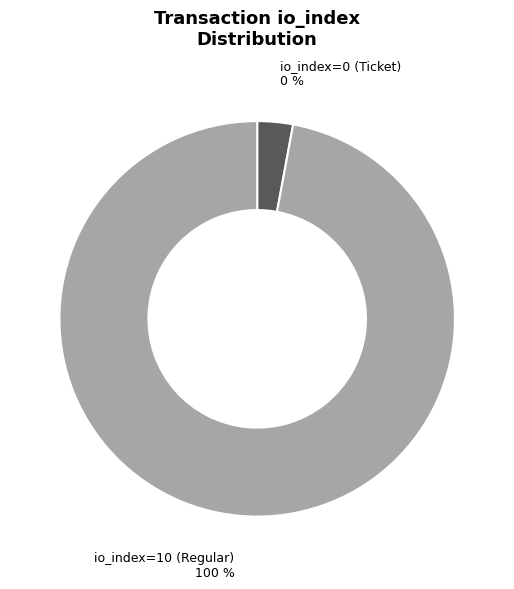

How many slices are in this pie chart?

2